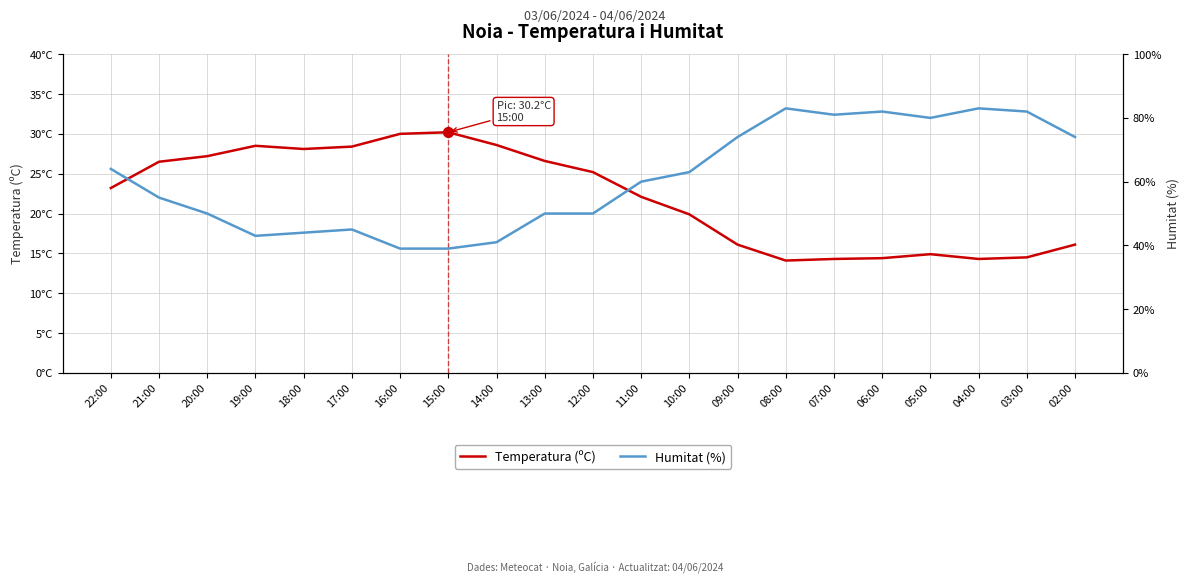

At which category is the sum across all series the highest?

04:00